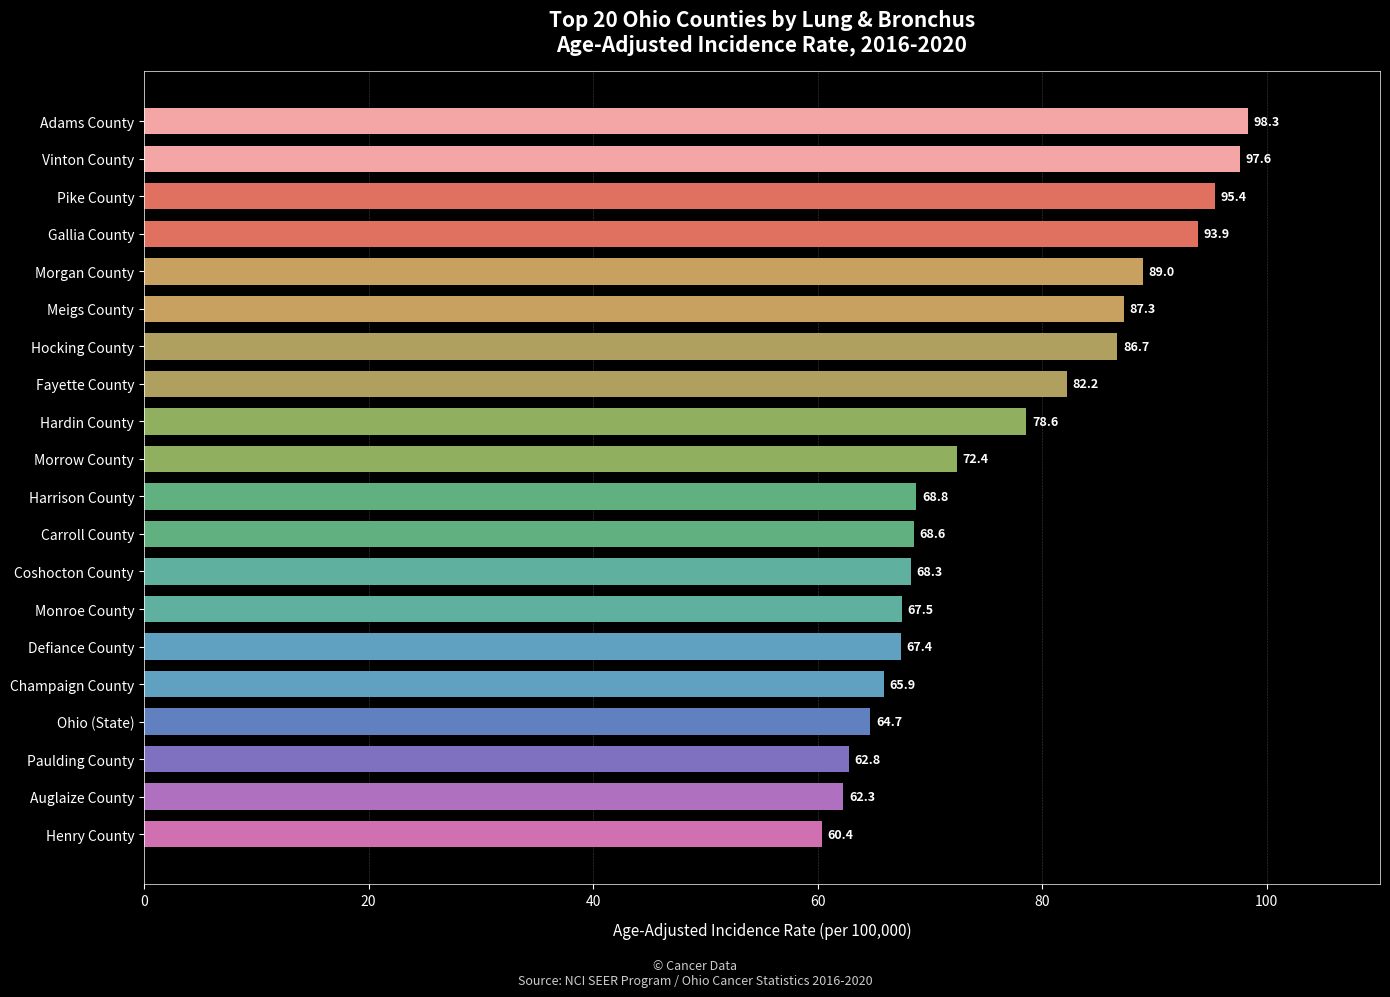

What is the average value?

76.9